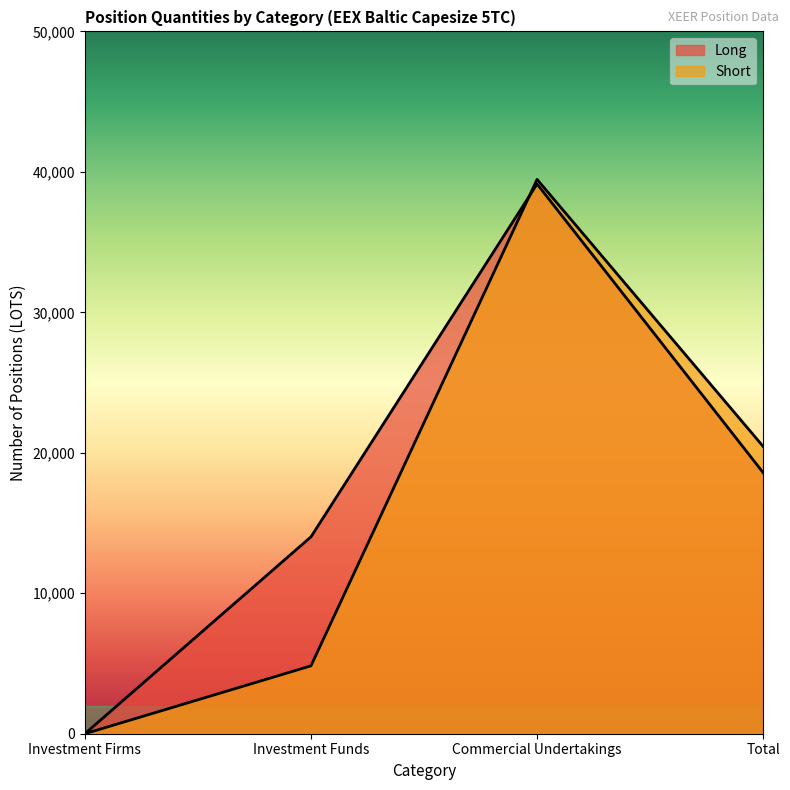

Where does the Long series first go above 18589?

Commercial Undertakings